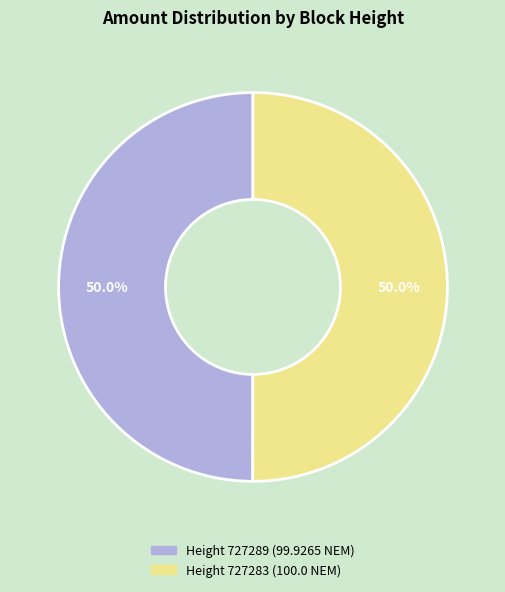

Rank the categories by value from highest to lowest.

727283, 727289